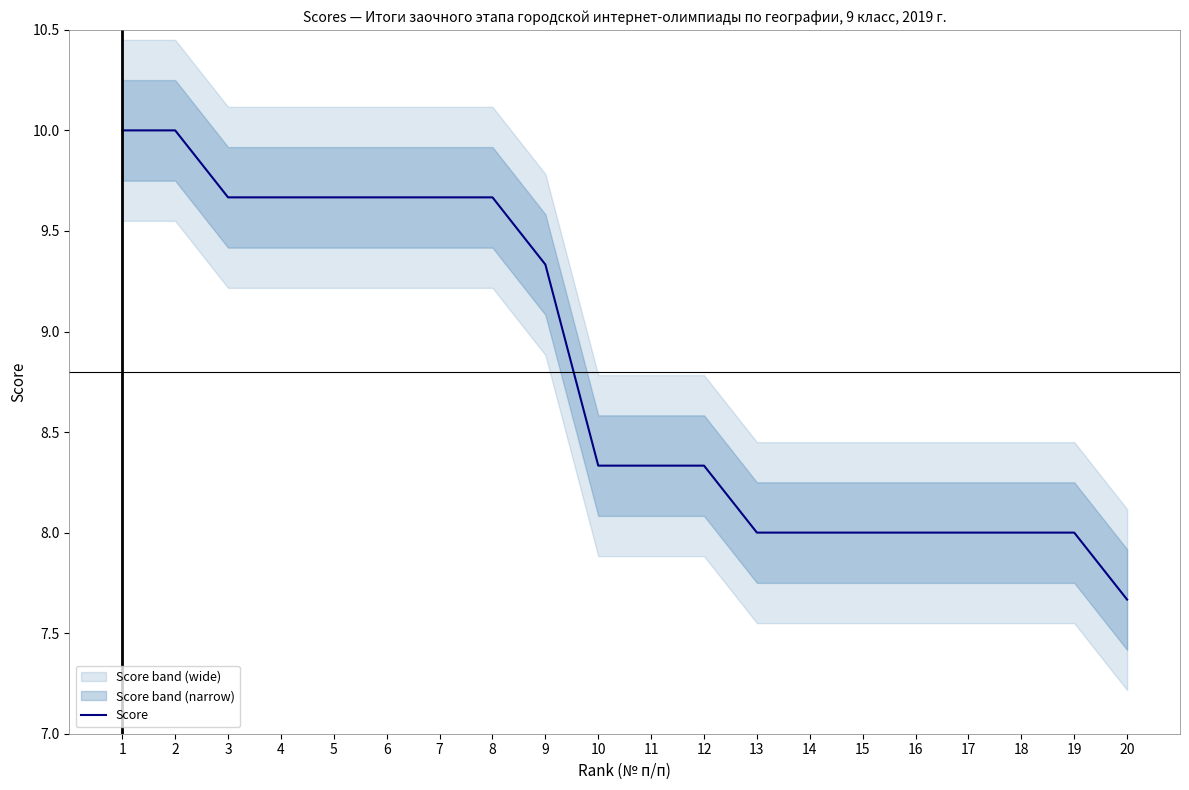

Reading left to right, what are all the values shown in this chart?

10.0	10.0	9.7	9.7	9.7	9.7	9.7	9.7	9.3	8.3	8.3	8.3	8.0	8.0	8.0	8.0	8.0	8.0	8.0	7.7